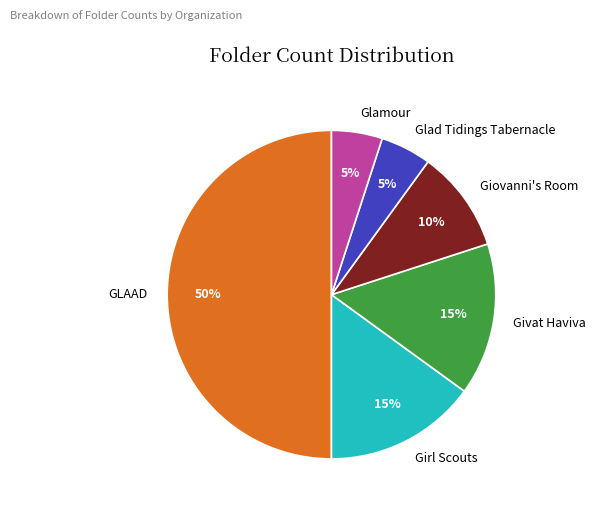

To the nearest percent, what is the average slice percentage?

17%